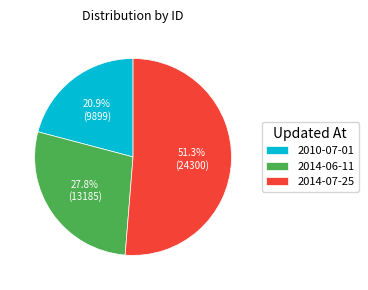

What is the ratio of the value at 2014-06-11 to the value at 2014-07-25?

0.5